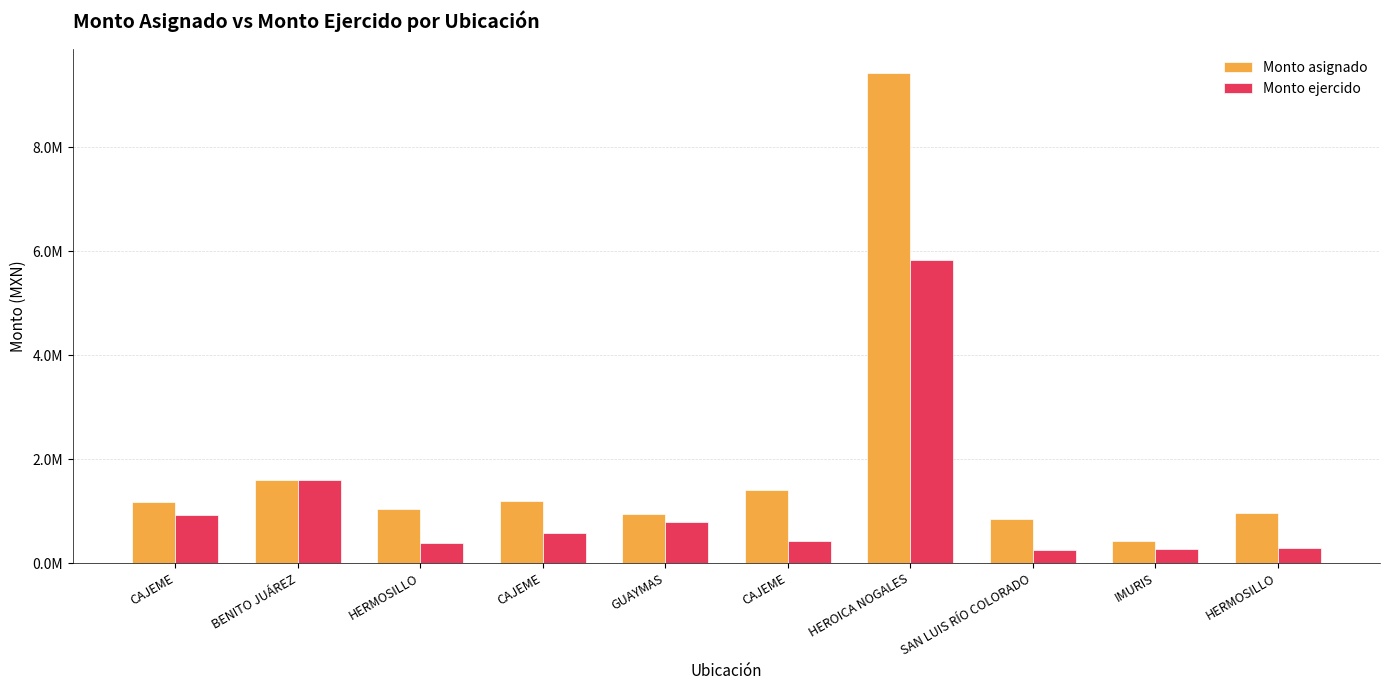

What are all the series names shown in the legend?

Monto asignado, Monto ejercido